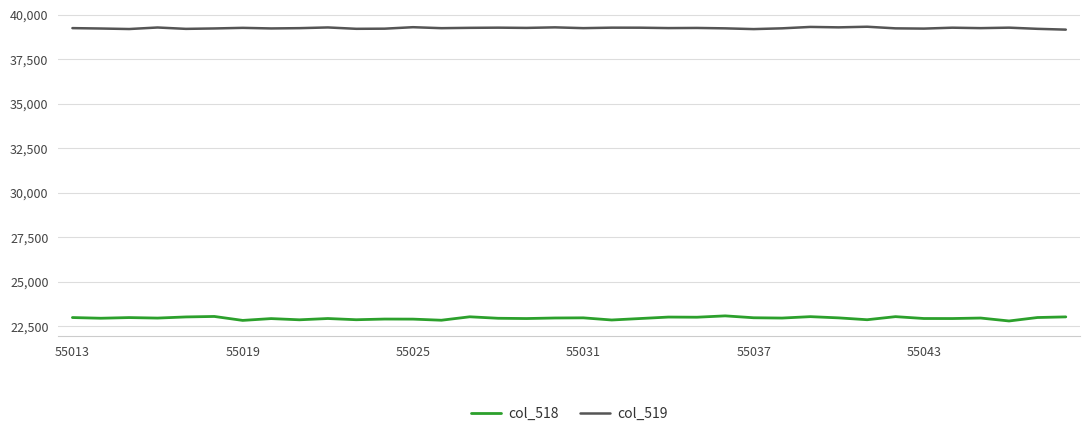

Rank the series by their maximum value, from lowest to highest.

col_518, col_519